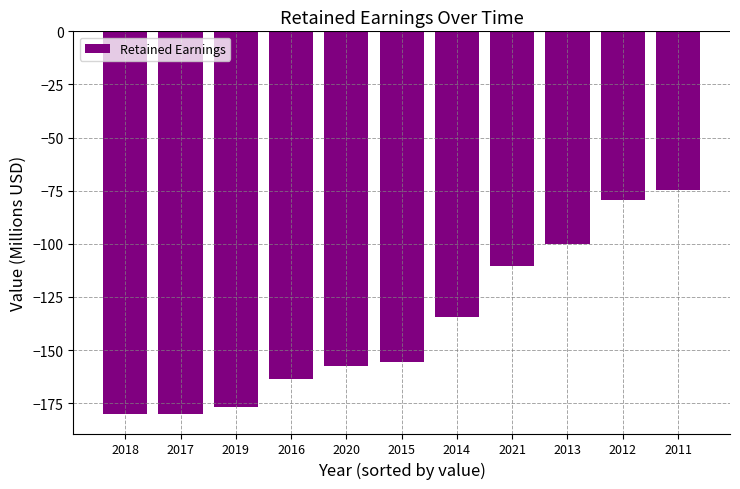

What is the average value?

-137.6